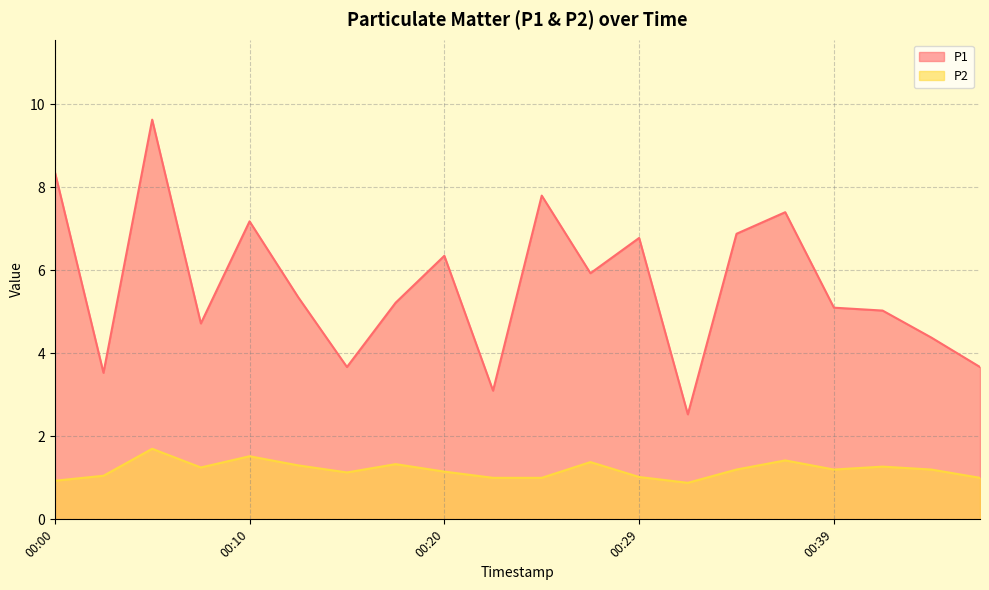

Between 00:03 and 00:27, which series saw the biggest shift?

P1